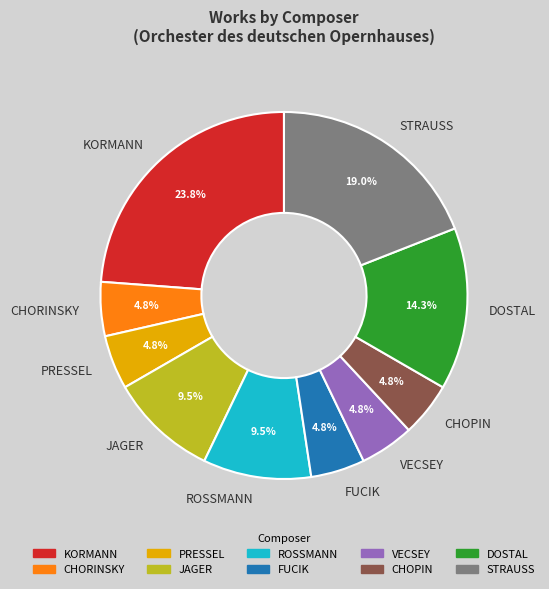

Is there any slice that represents more than half of the pie?

No